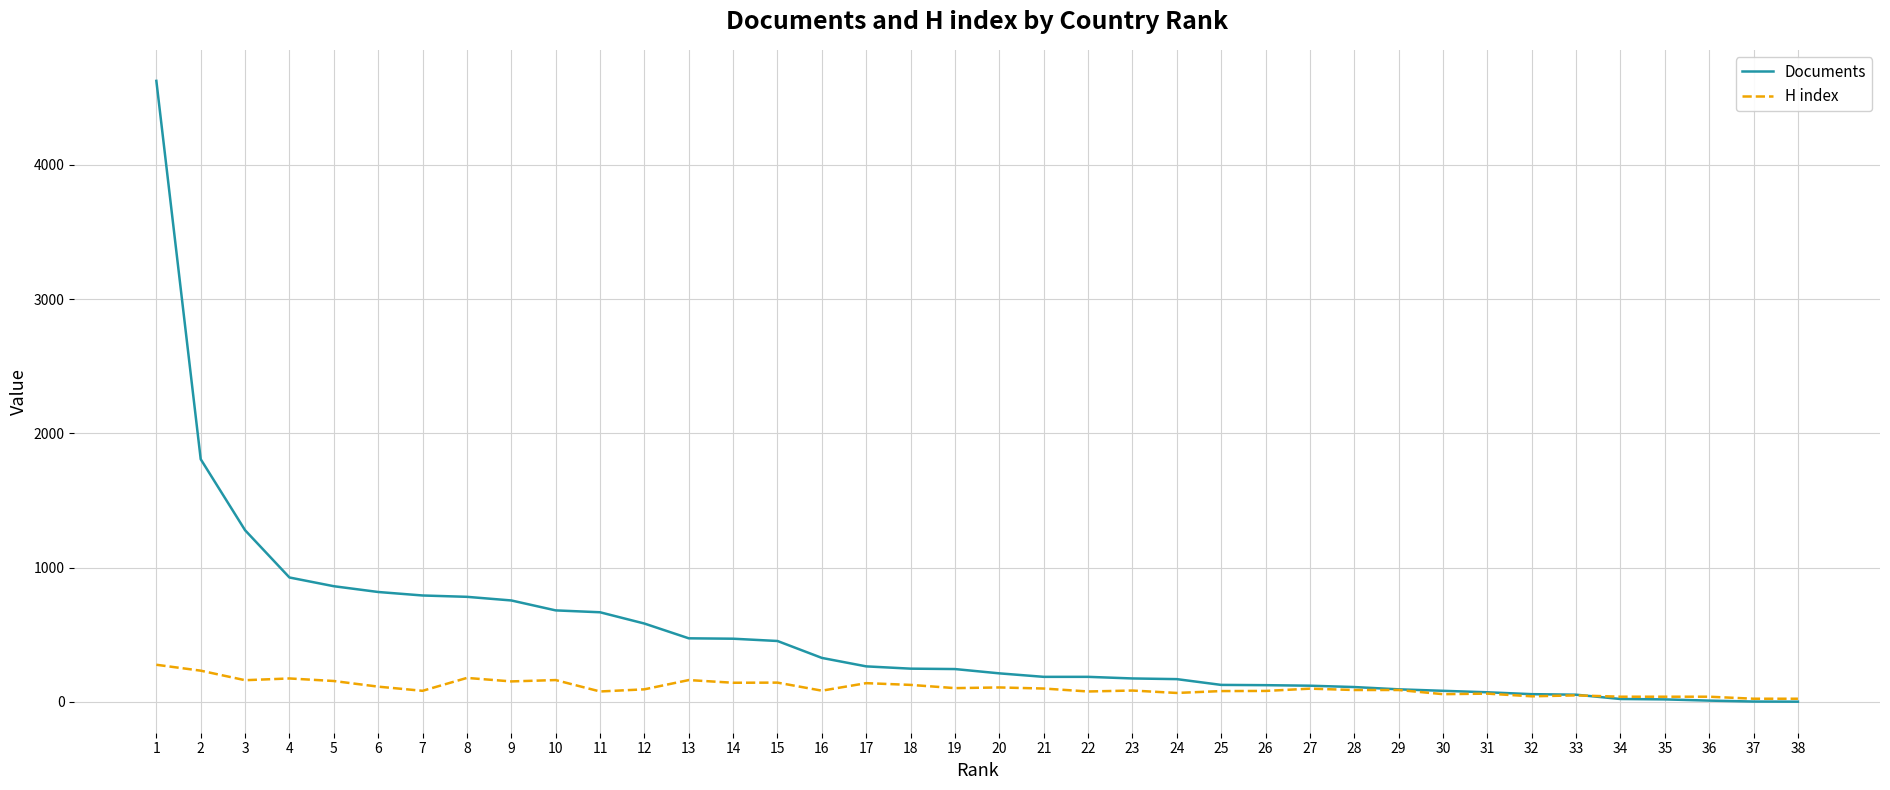

What is the highest value of the H index series?

276